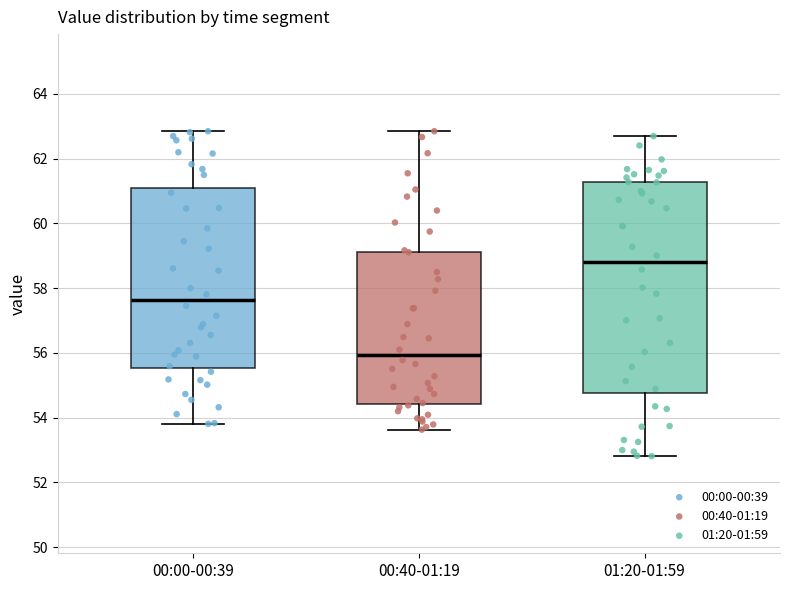

Which box is the tallest, from its lower edge to its upper edge?

01:20-01:59